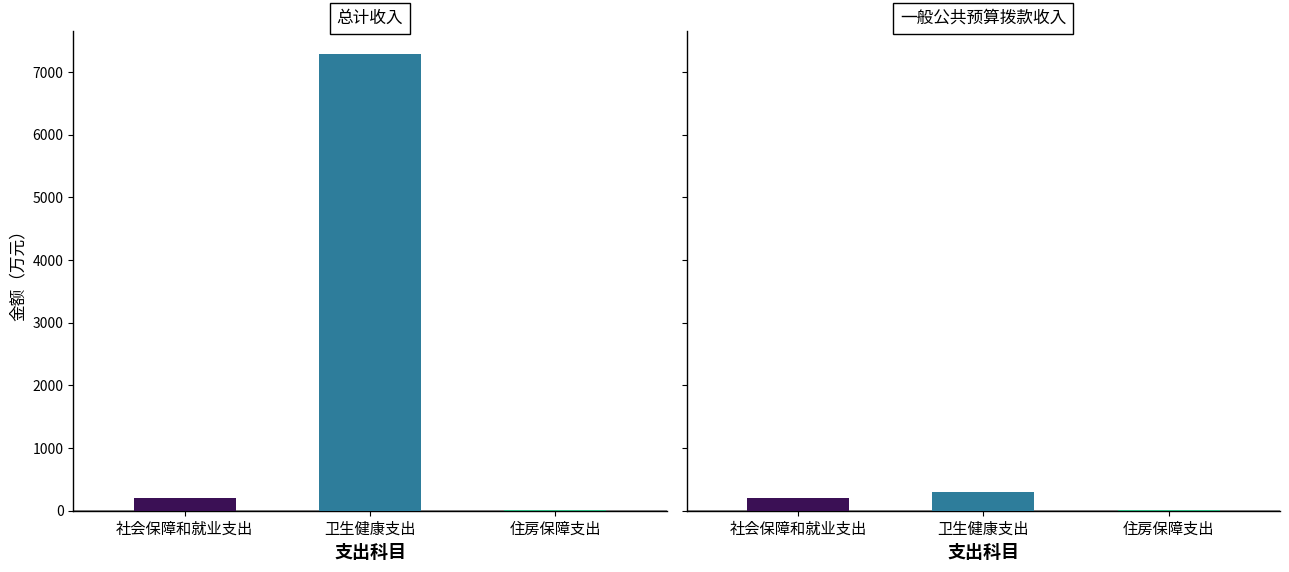

Where does the 一般公共预算拨款收入 series first go above 201?

社会保障和就业支出